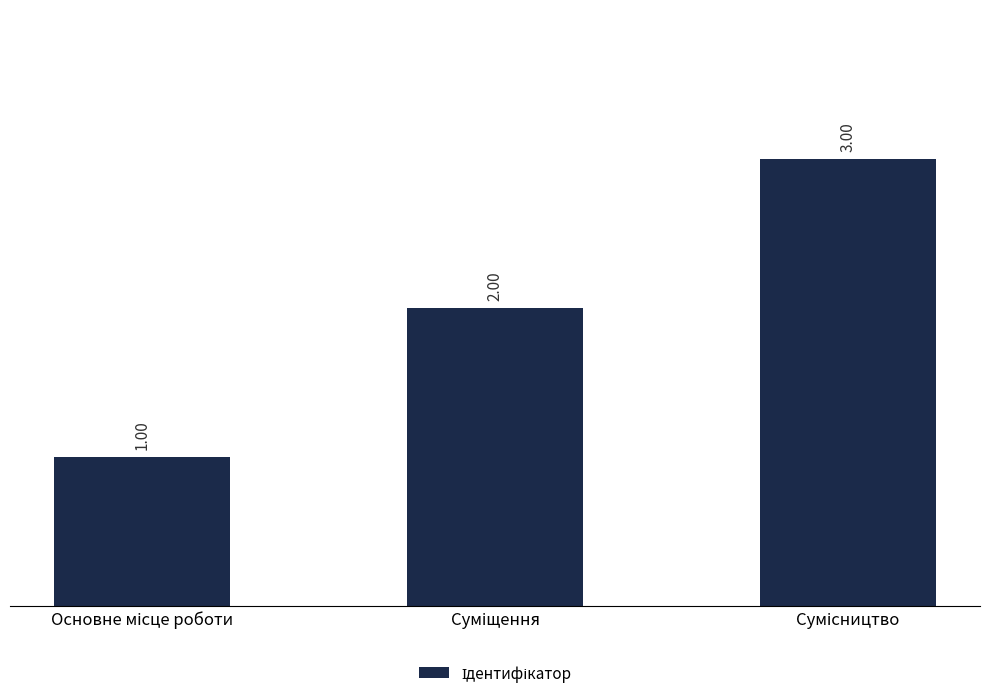

Where is the data nearest to the value 2?

Суміщення